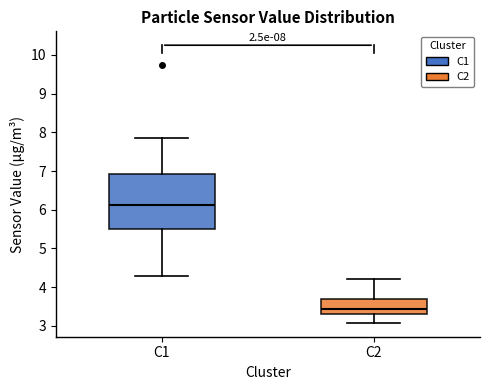

Which box's median line is the highest?

C1